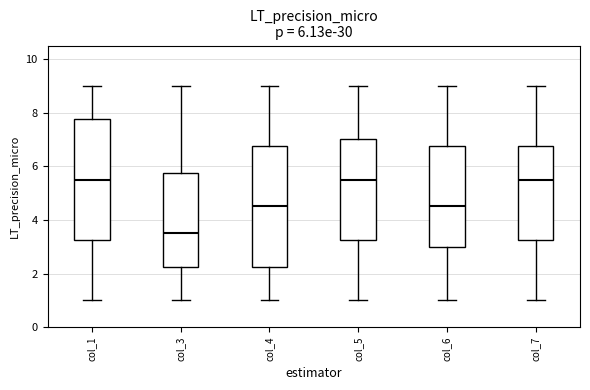

Which box has the lowest median line?

col_3